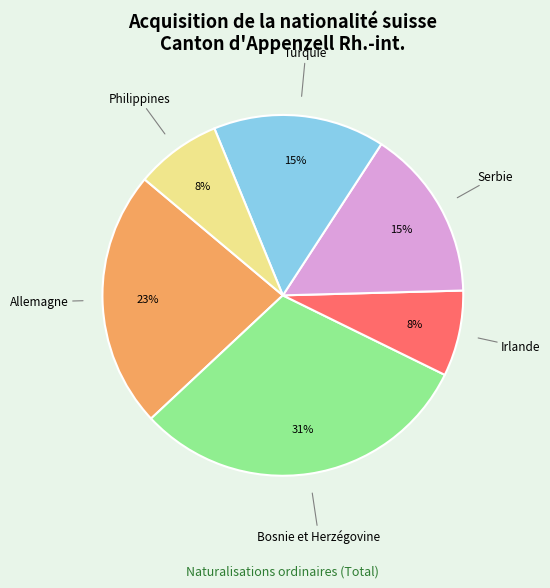

The Serbie slice represents 21% of the pie. True or false?

False